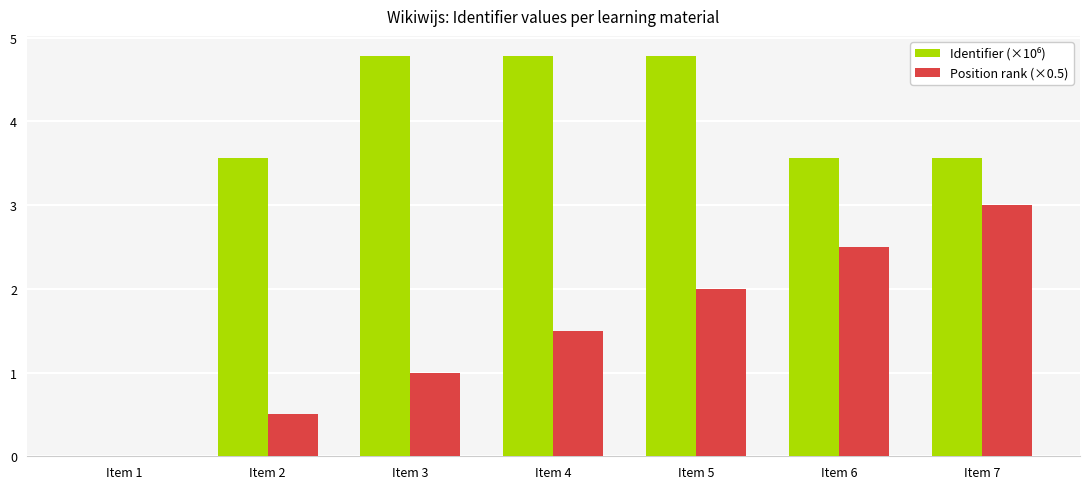

At which category is the sum across all series the highest?

Item 5